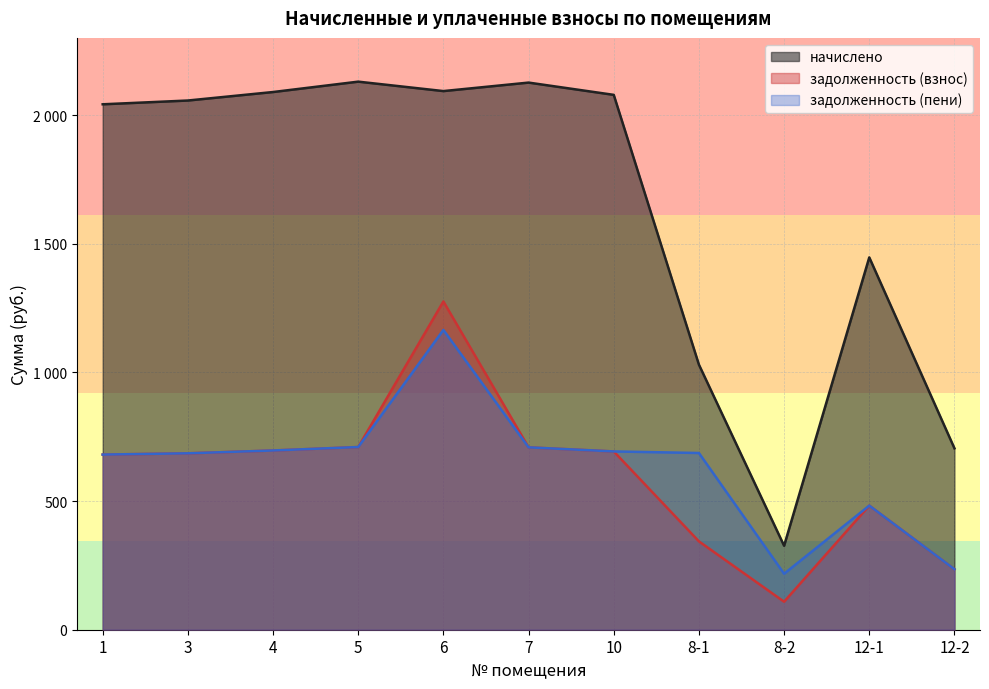

Between 8-2 and 12-1, which series saw the biggest shift?

начислено